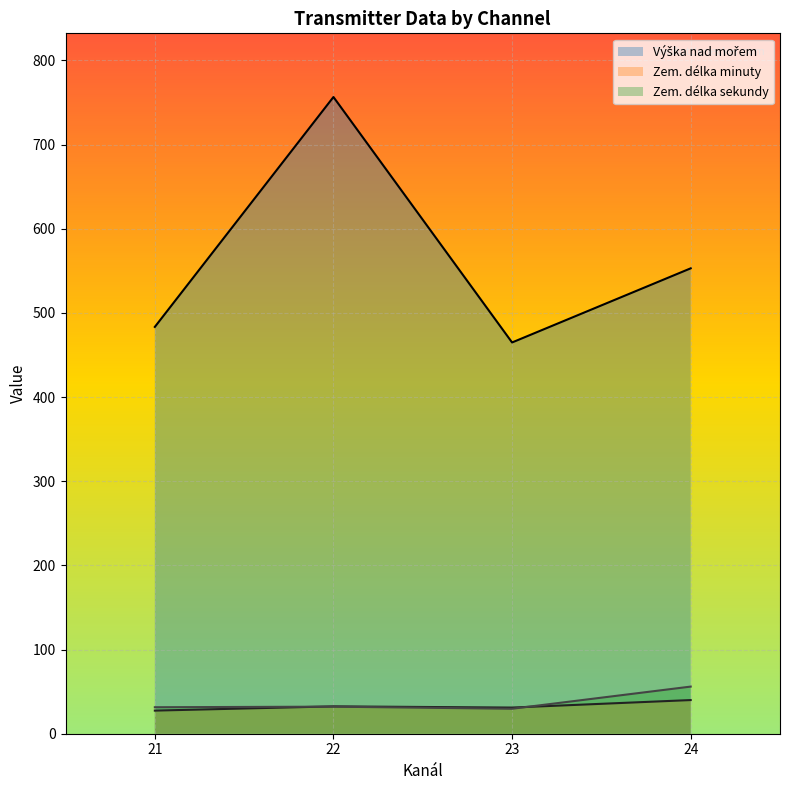

Is it true that Zem. délka minuty equals 47 at 21?

False